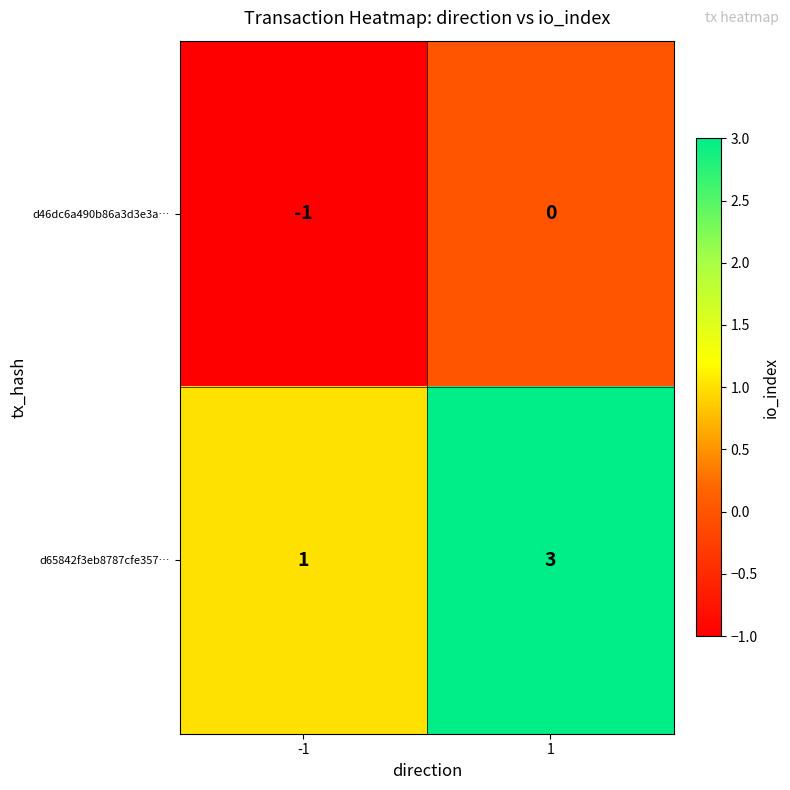

Reading left to right, extract all data points from this chart.

d46dc6a490b86a3d3e3a…: -1	0
d65842f3eb8787cfe357…: 1	3